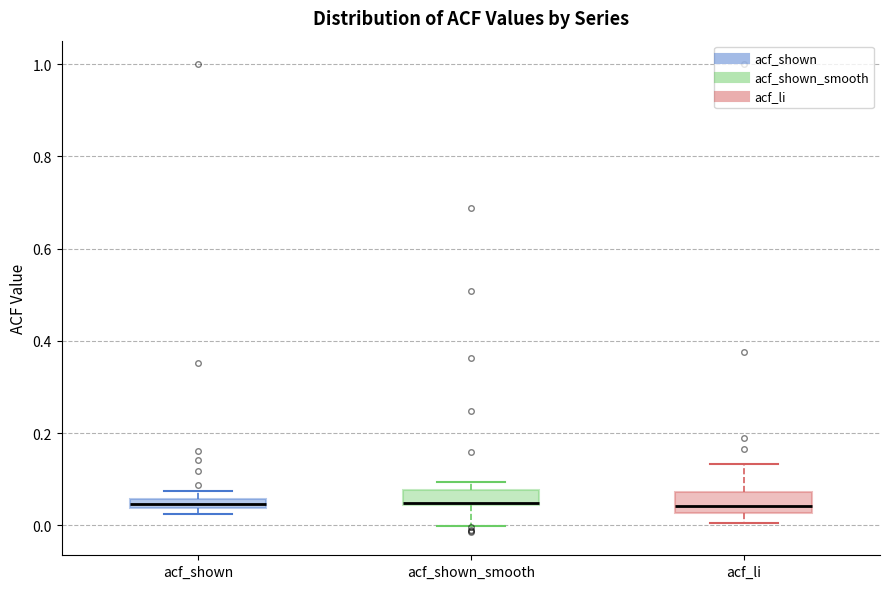

Where is the lower edge of the box for acf_shown_smooth on the y-axis? The values are not printed on the chart, so give them approximately, as read against the axis.

0.04